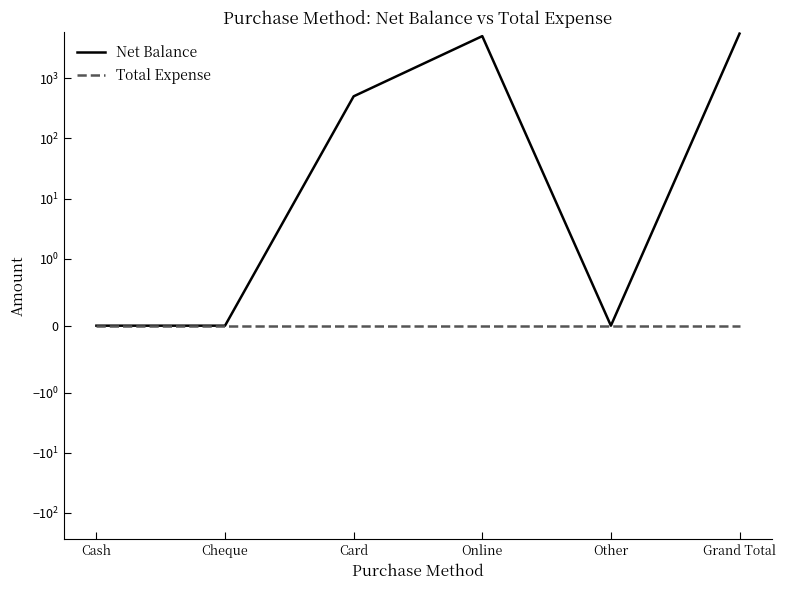

Which label corresponds to the smallest value in the chart?

Cash